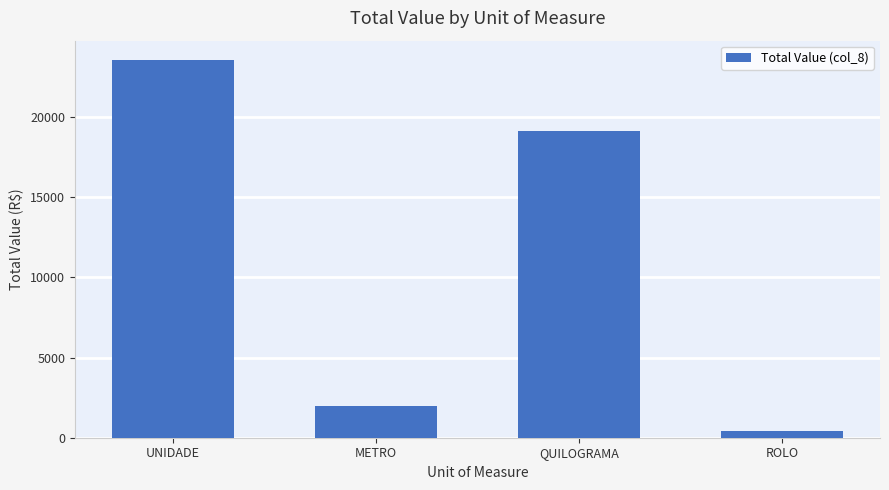

Reading left to right, extract all data points from this chart.

23580.8	1971.5	19152.0	390.0